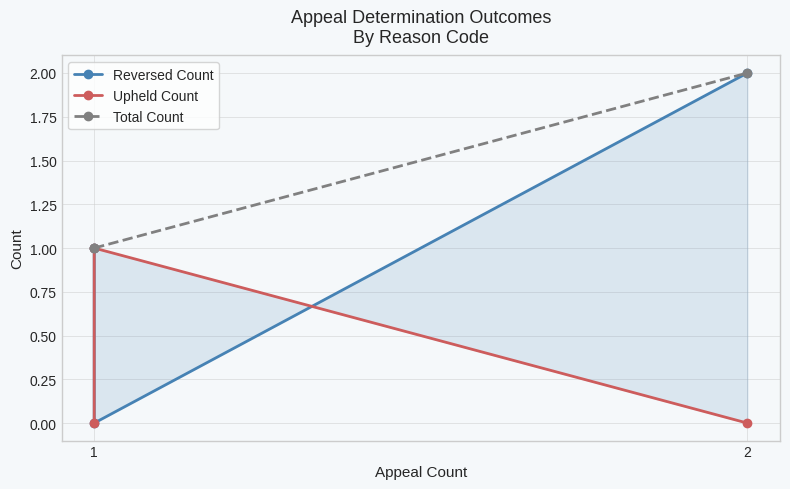

What is the sum of the Total Count values at 2 and 1?

3